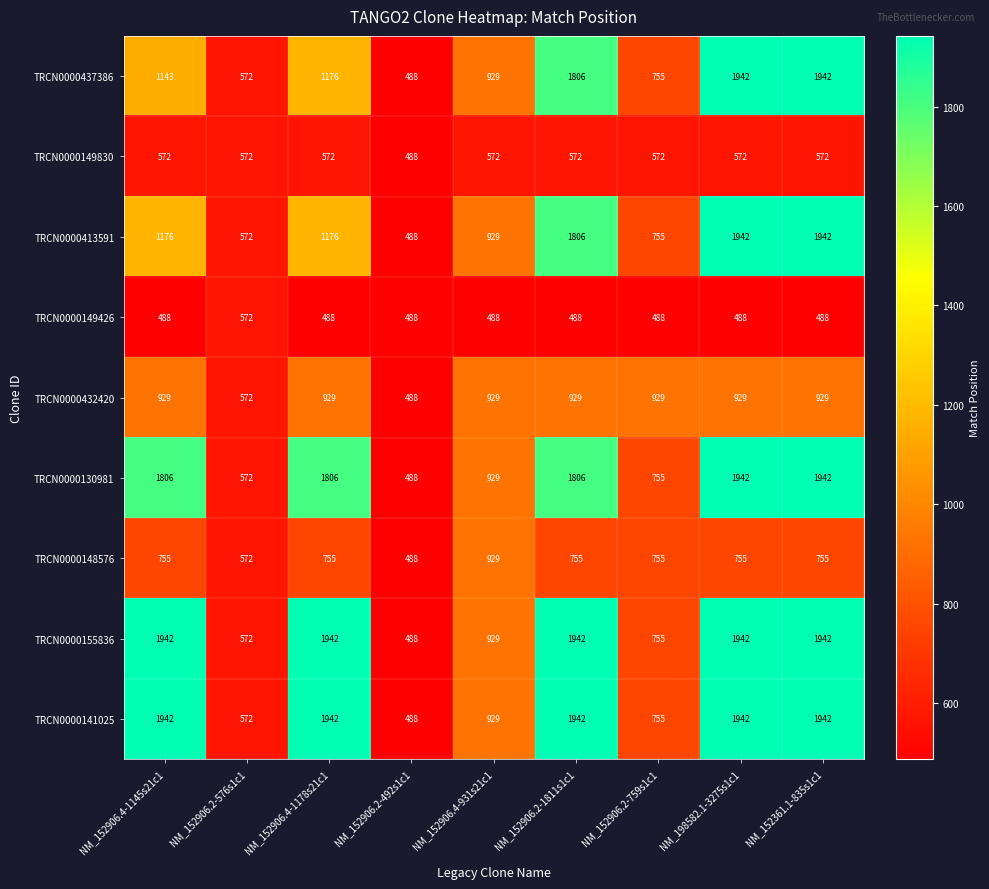

At which label does TRCN0000141025 reach its minimum?

NM_152906.2-492s1c1